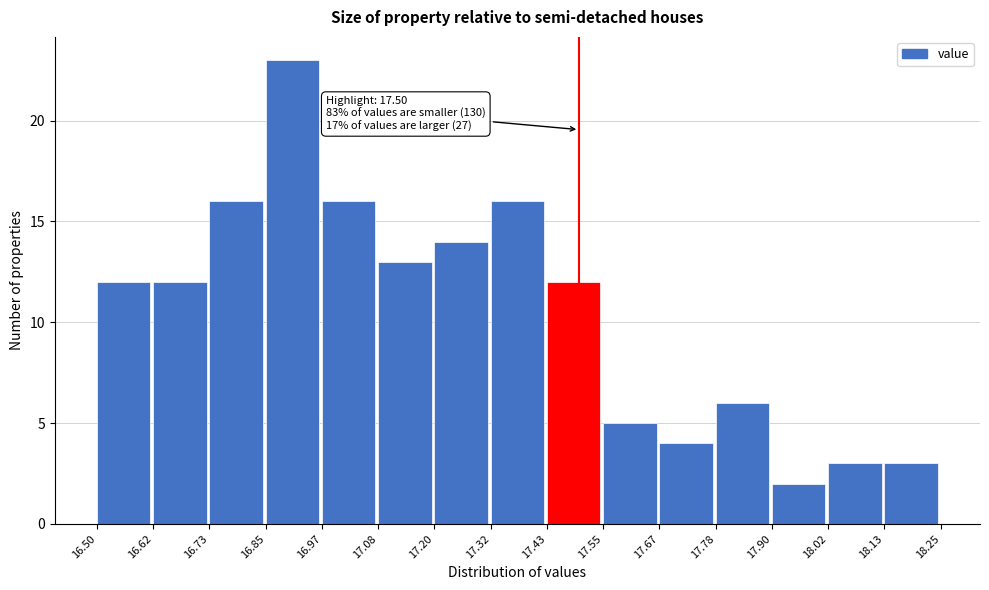

Over which range of the x-axis is the bar tallest?

16.85 to 16.97